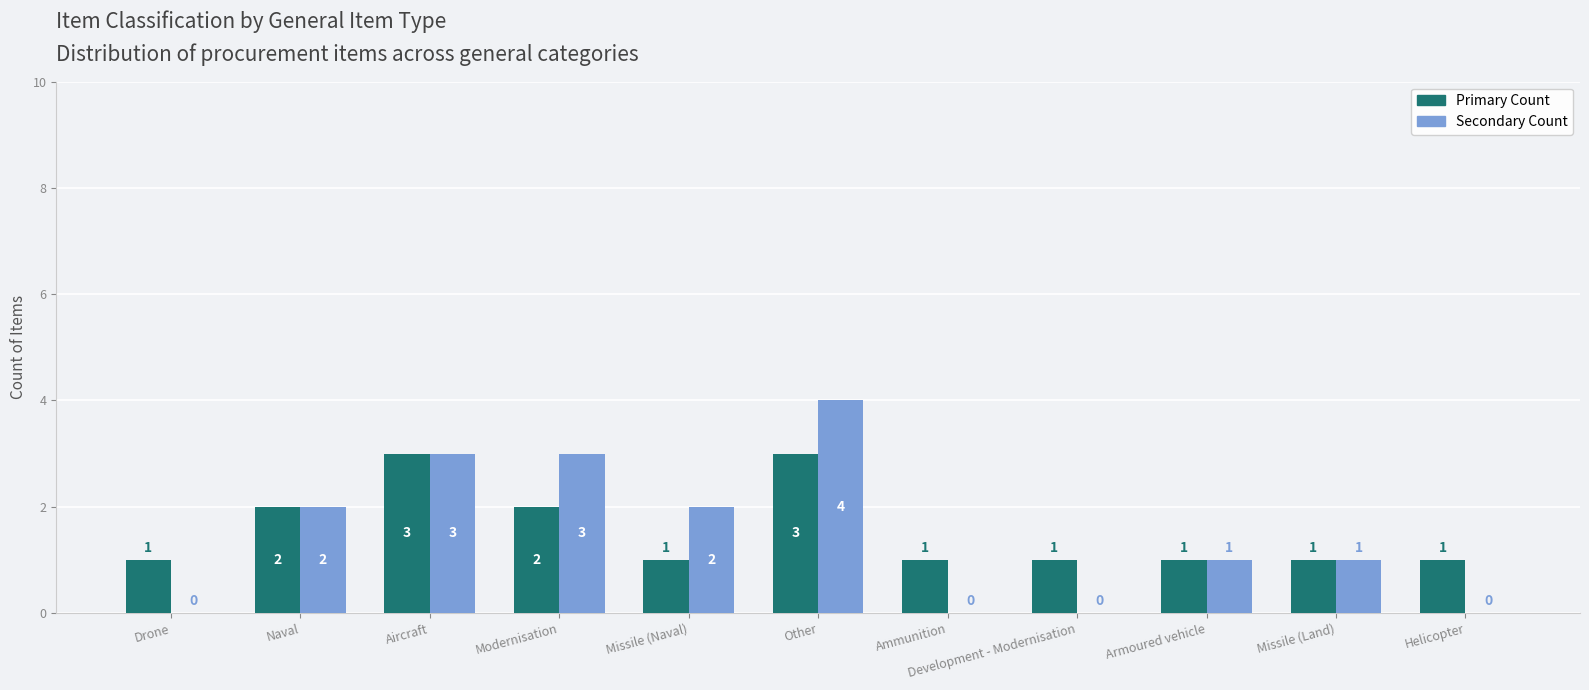

Count the number of data series in this chart.

2